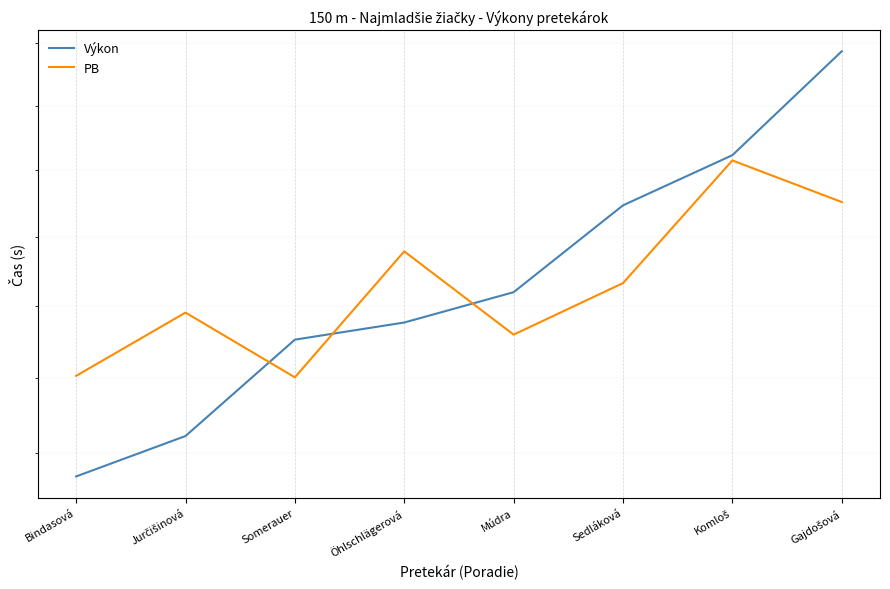

At which label does Výkon first exceed 27?

Múdra